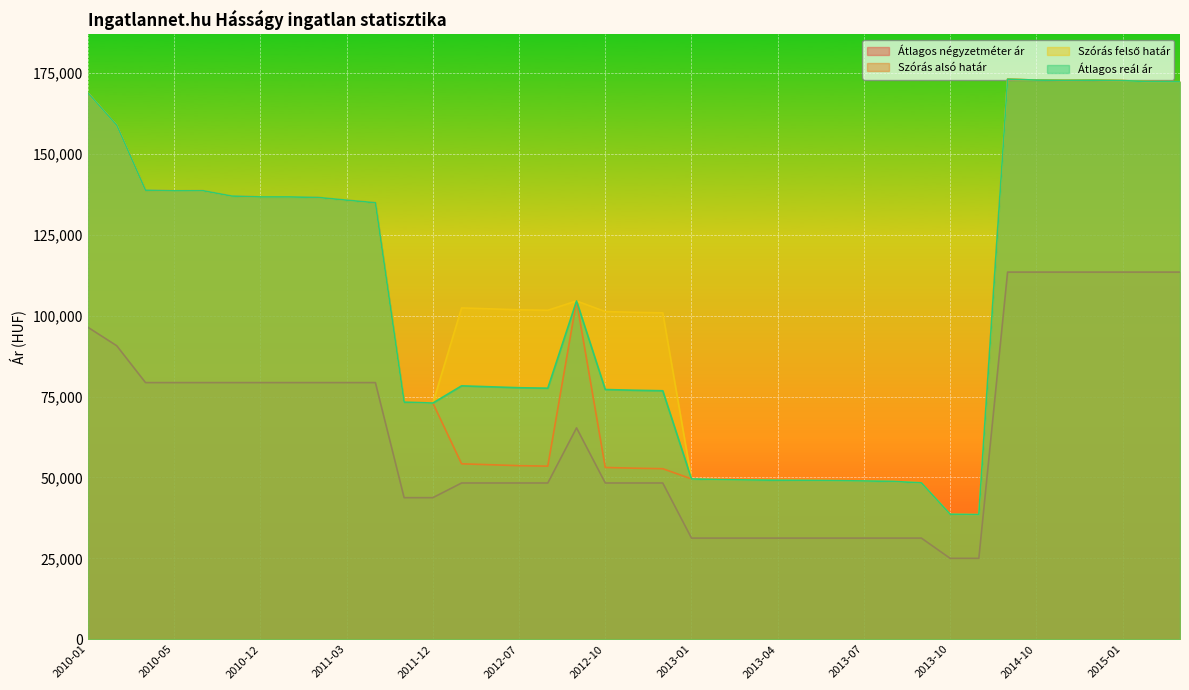

True or false: Átlagos reál ár and Szórás felső határ cross at least once.

False